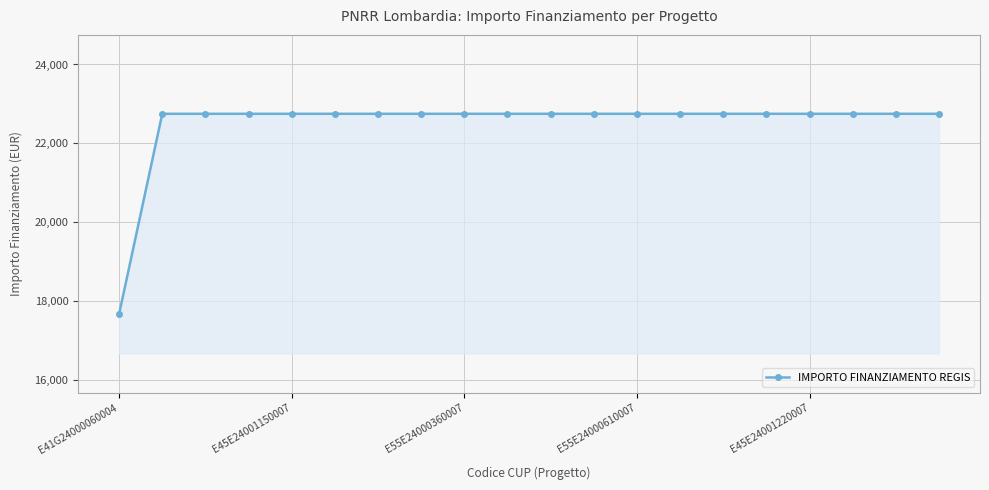

What is the sum of all values?

449924.8